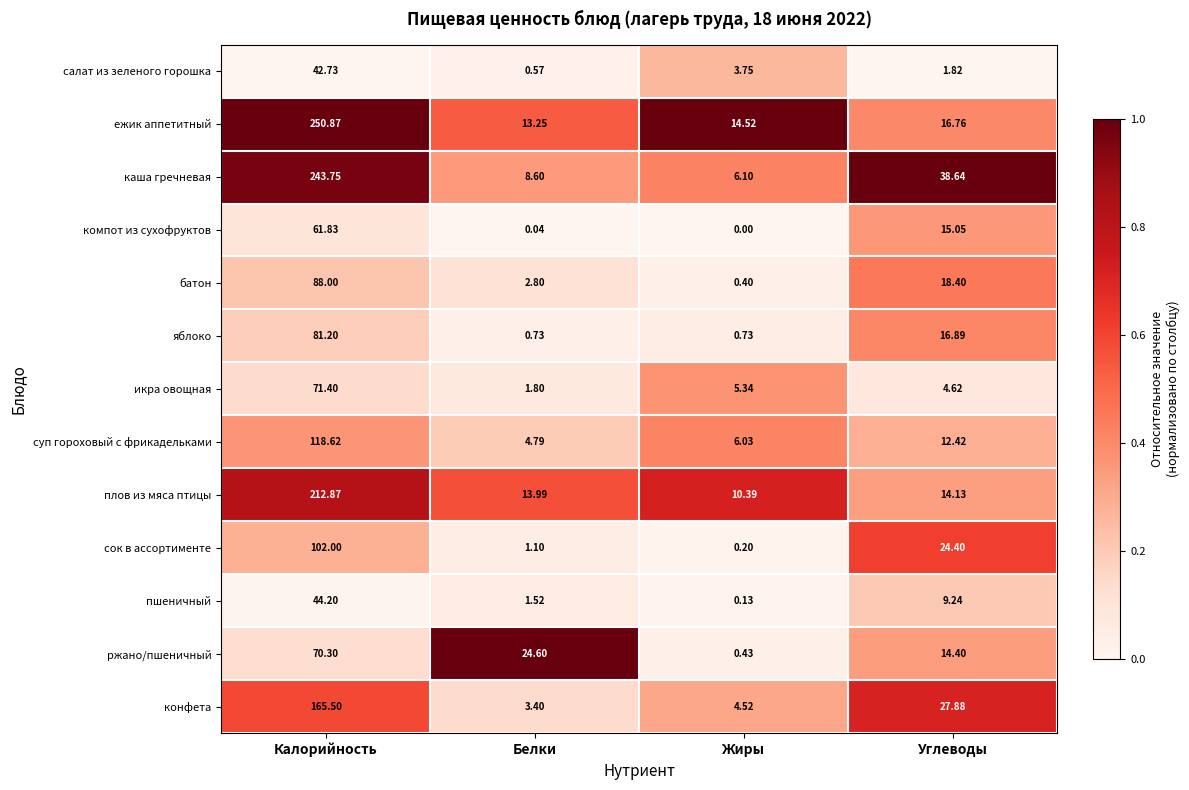

List the series in order of their peak value, highest first.

ежик аппетитный, каша гречневая, плов из мяса птицы, конфета, суп гороховый с фрикадельками, сок в ассортименте, батон, яблоко, икра овощная, ржано/пшеничный, компот из сухофруктов, пшеничный, салат из зеленого горошка